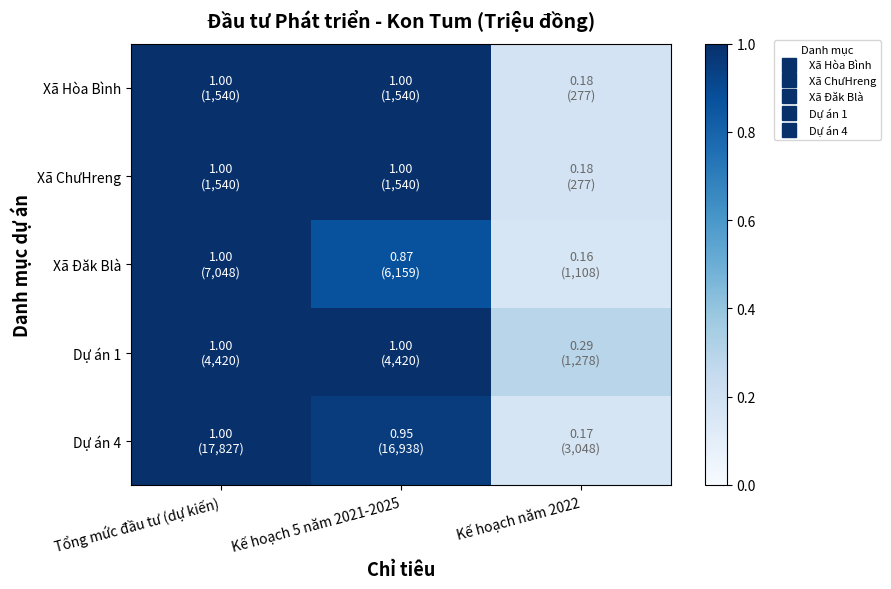

How many distinct data groups are displayed?

5